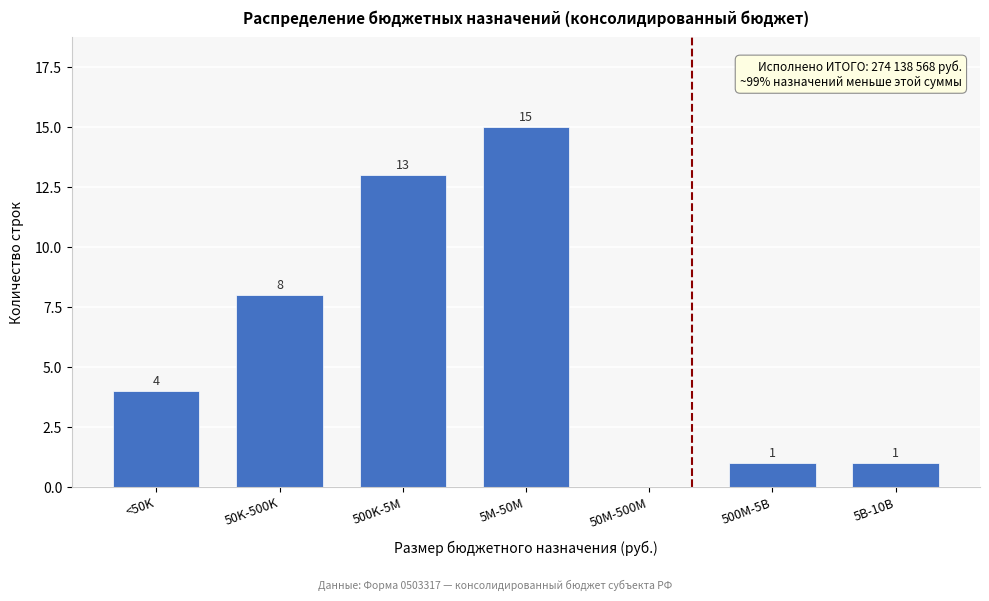

Reading right to left, extract all data points from this chart.

5B-10B=1	500M-5B=1	50M-500M=0	5M-50M=15	500K-5M=13	50K-500K=8	<50K=4